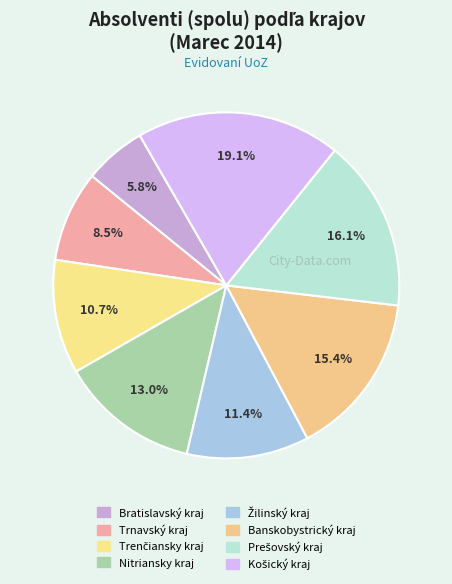

What percentage is the Košický kraj slice, to the nearest percent?

19%